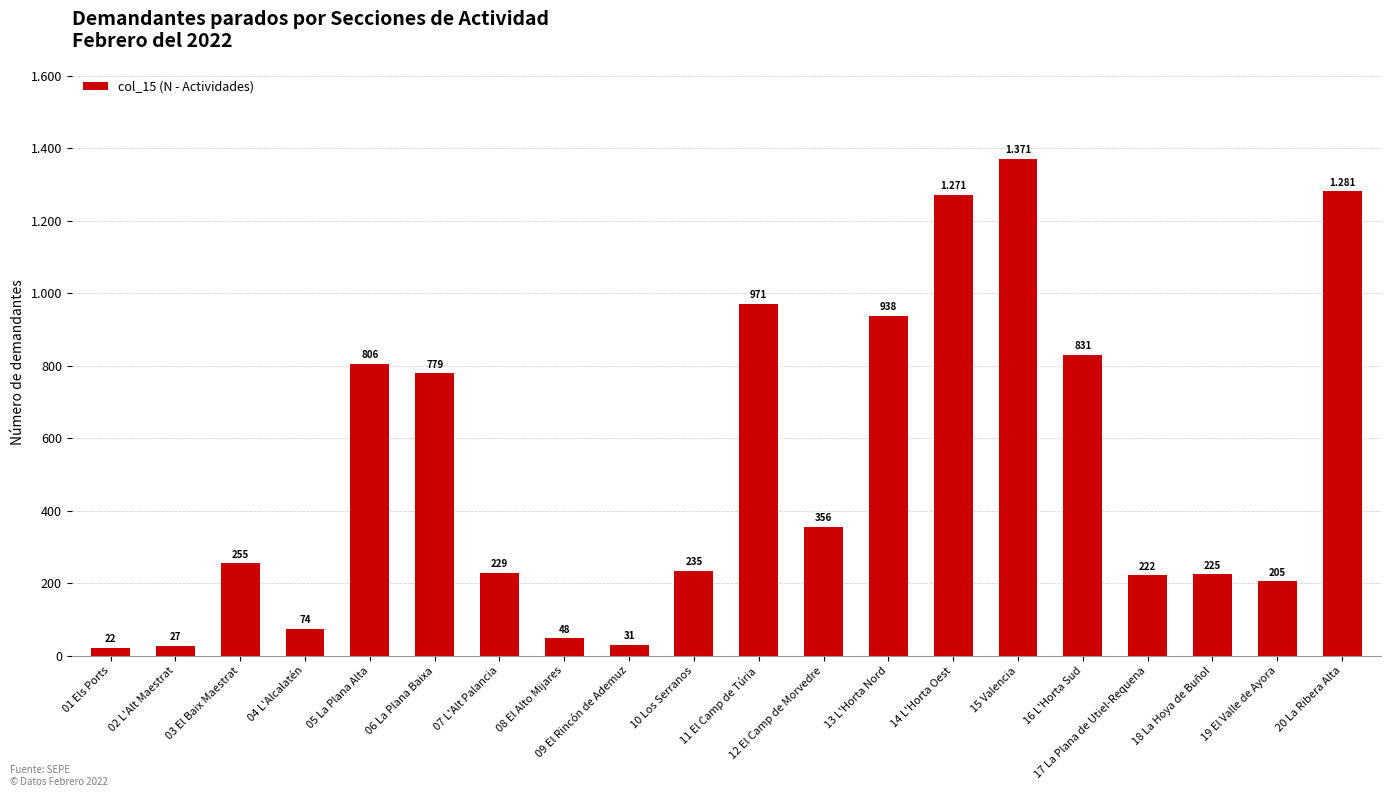

What is the value of the 4th bar from the left?

74